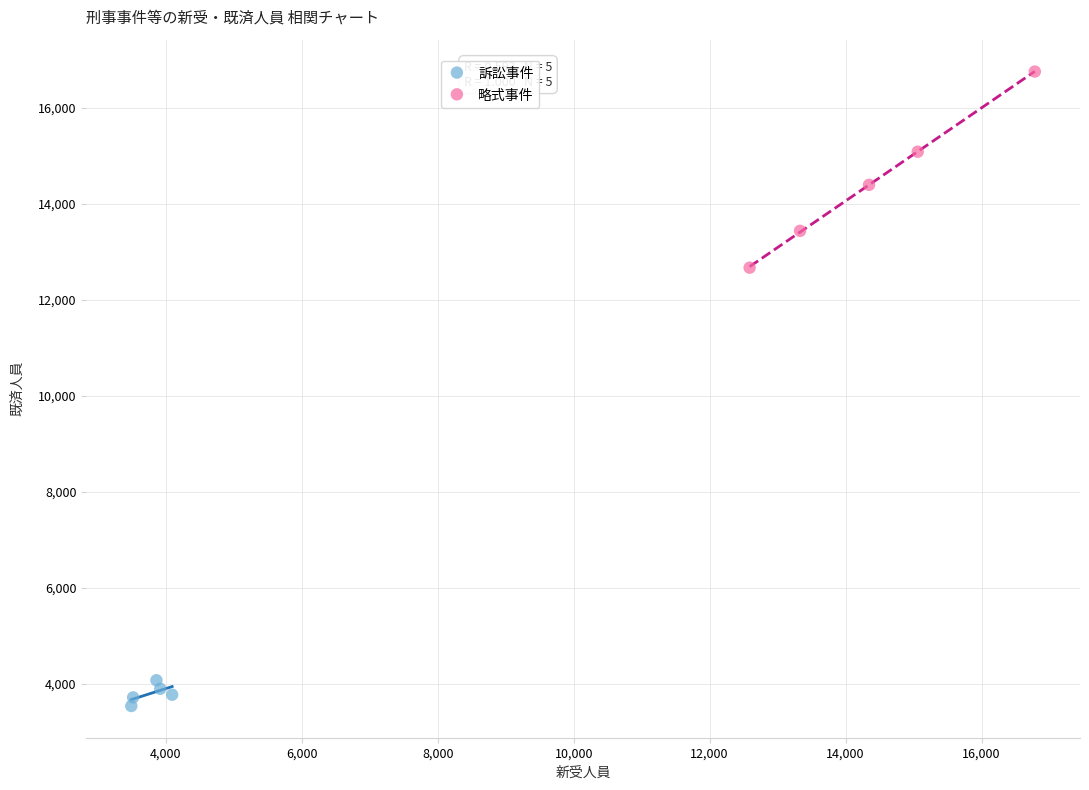

Which series contains the highest Y value?

略式事件